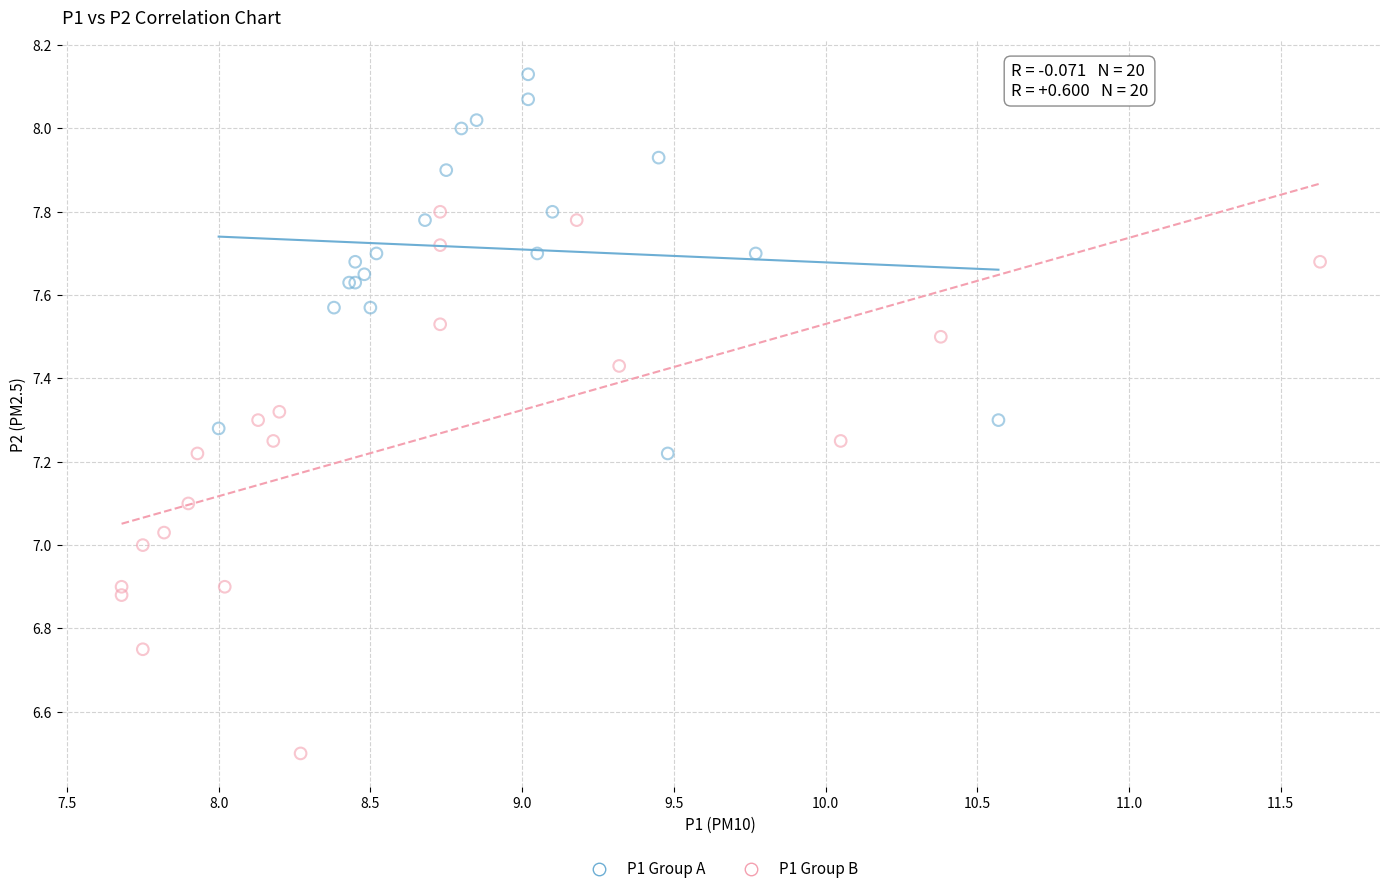

Which series contains the highest Y value?

P1 Group A